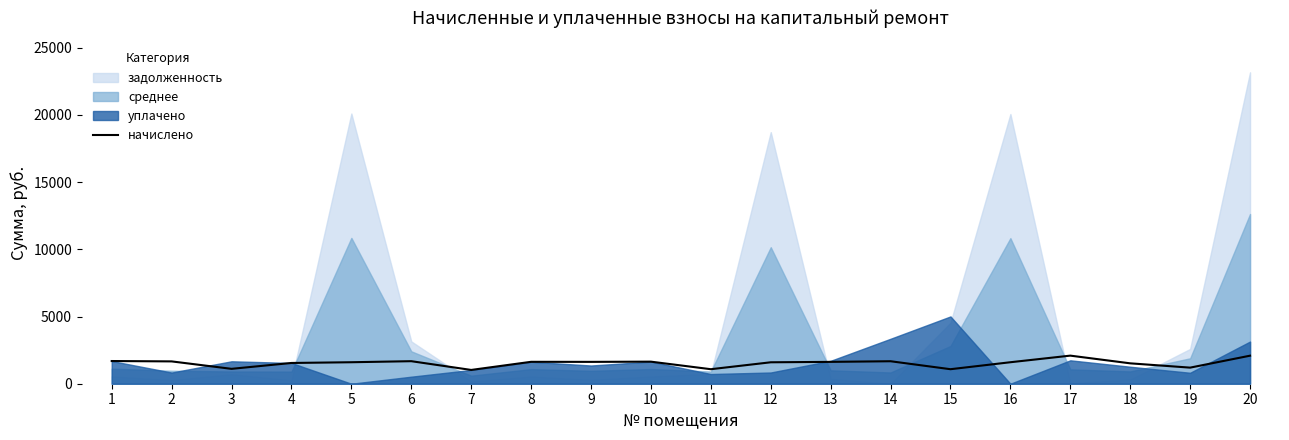

Where is the data nearest to the value 1558?

4